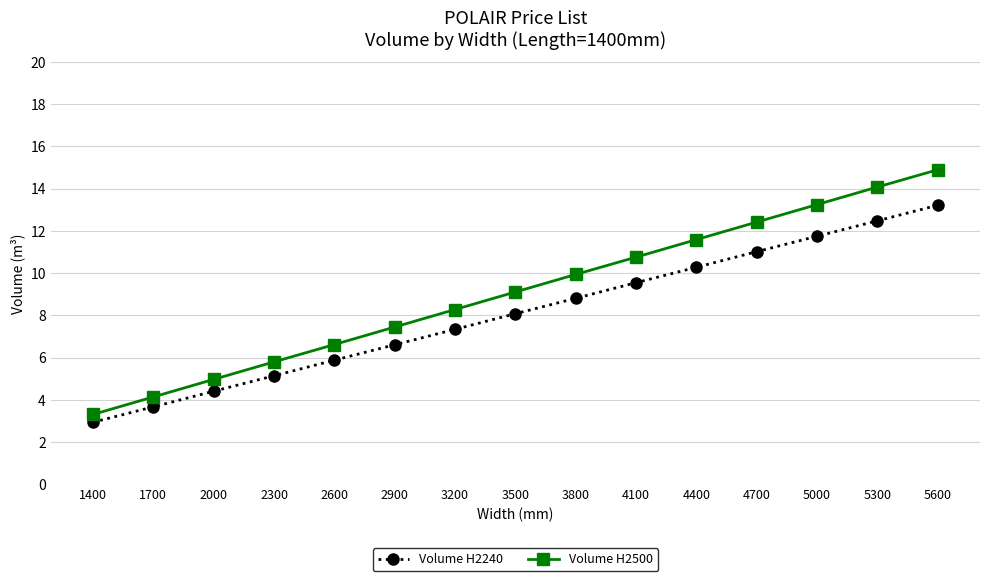

The value of Volume H2500 at 4700 is 8.2. True or false?

False